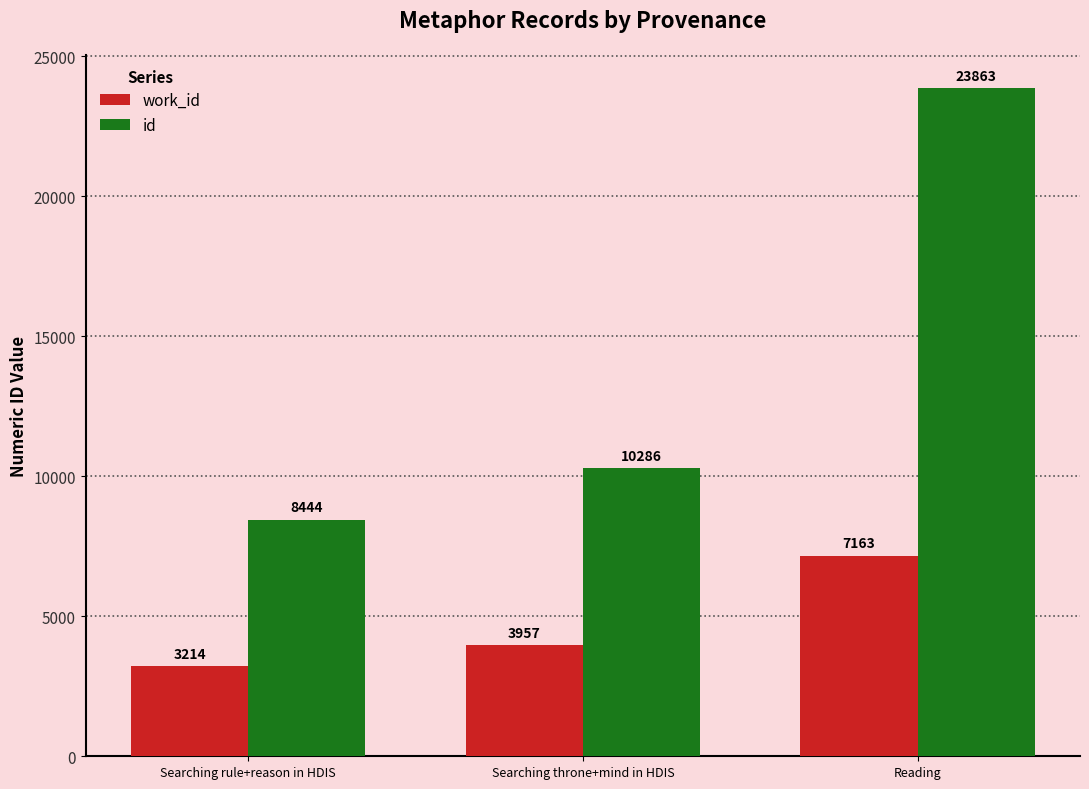

What is the total value across all series at Searching rule+reason in HDIS?

11658